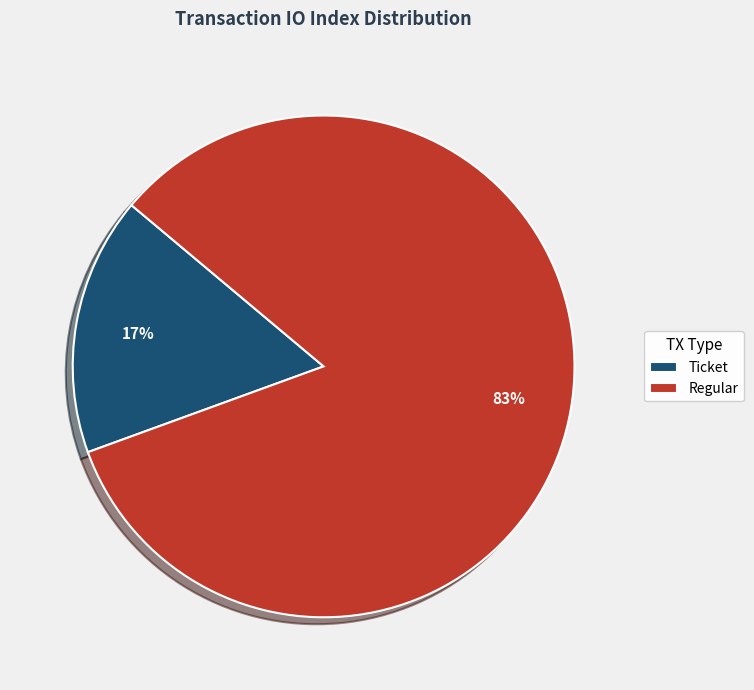

Is there a majority slice in this chart?

Yes